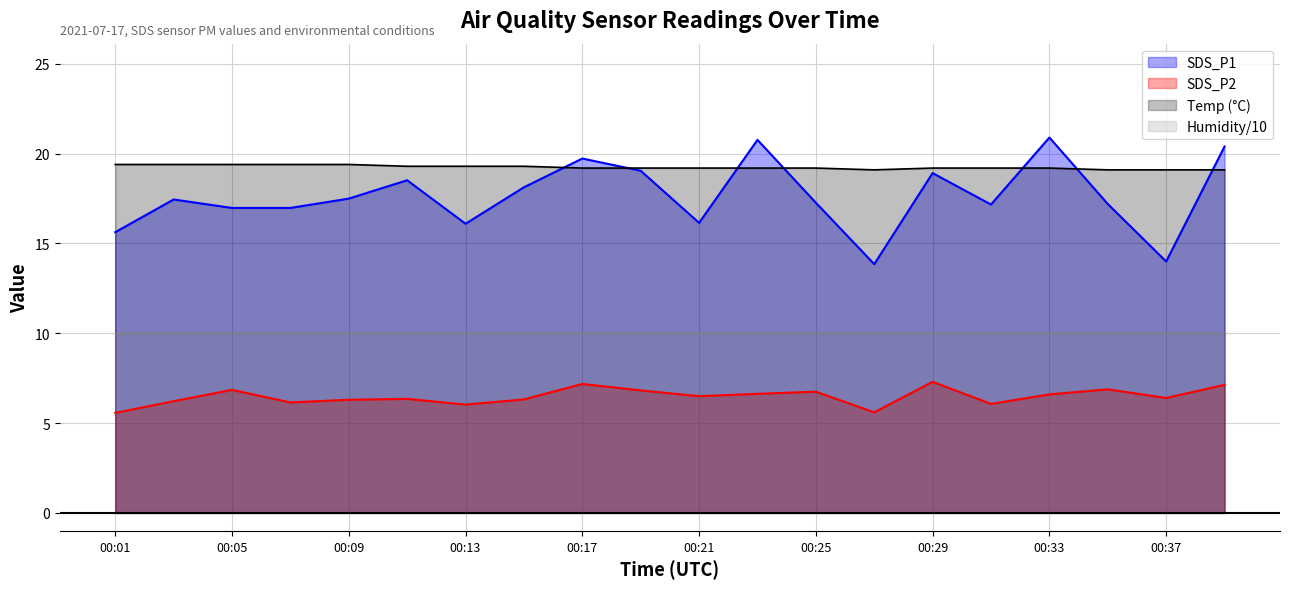

What is the difference between the maximum and minimum values in the Temp series?

0.3